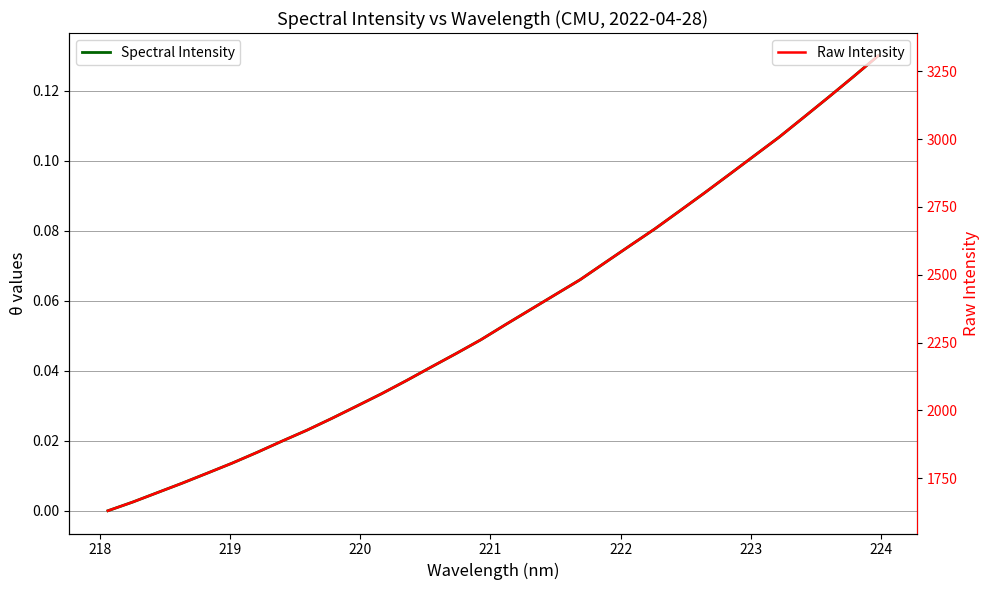

Reading left to right, list all the values displayed in this chart.

Spectral Intensity: 0.0	0.0	0.0	0.0	0.0	0.0	0.0	0.0	0.0	0.0	0.0	0.0	0.0	0.0	0.0	0.0	0.1	0.1	0.1	0.1	0.1	0.1	0.1	0.1	0.1	0.1	0.1	0.1	0.1	0.1	0.1	0.1
Raw Intensity: 1630.5	1662.6	1697.7	1732.6	1769.2	1806.2	1845.7	1887.0	1927.2	1970.7	2015.9	2061.5	2109.9	2160.0	2209.5	2260.6	2316.8	2371.9	2427.1	2482.1	2544.8	2607.1	2668.9	2734.9	2801.4	2869.4	2938.0	3006.4	3080.1	3154.2	3229.7	3306.8